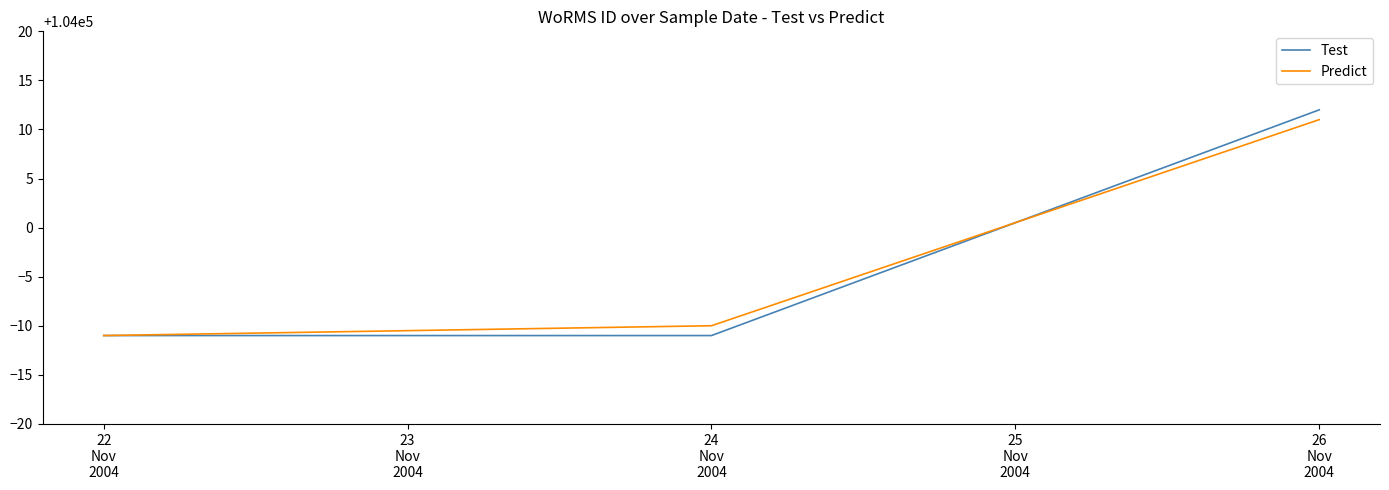

Which series has the largest range (max minus min)?

Test